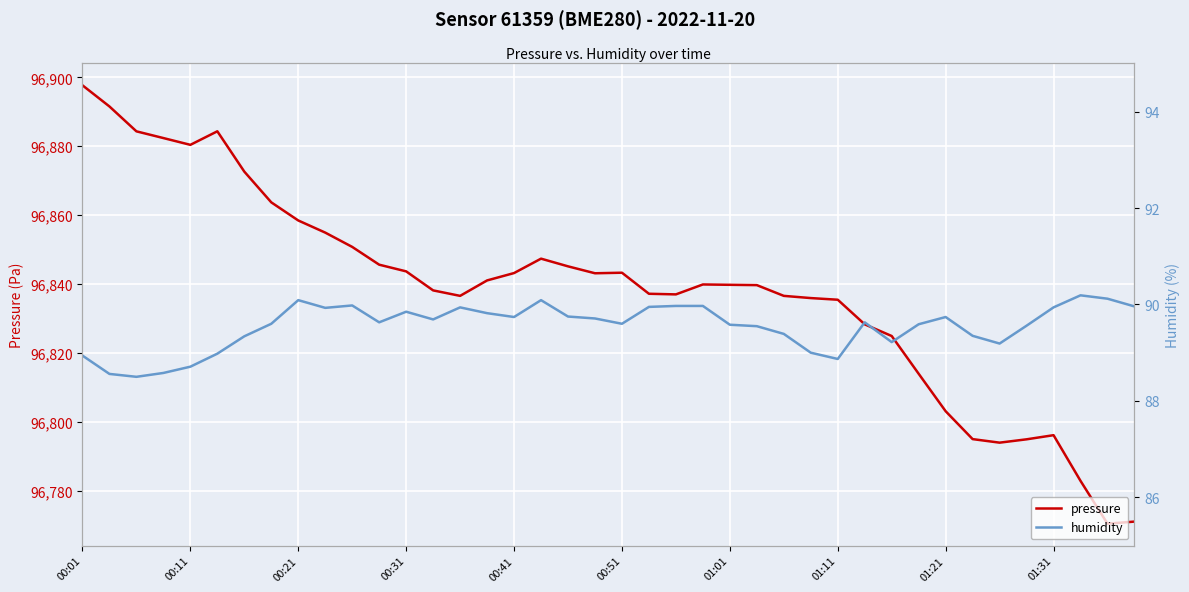

True or false: pressure and humidity intersect in this chart.

False